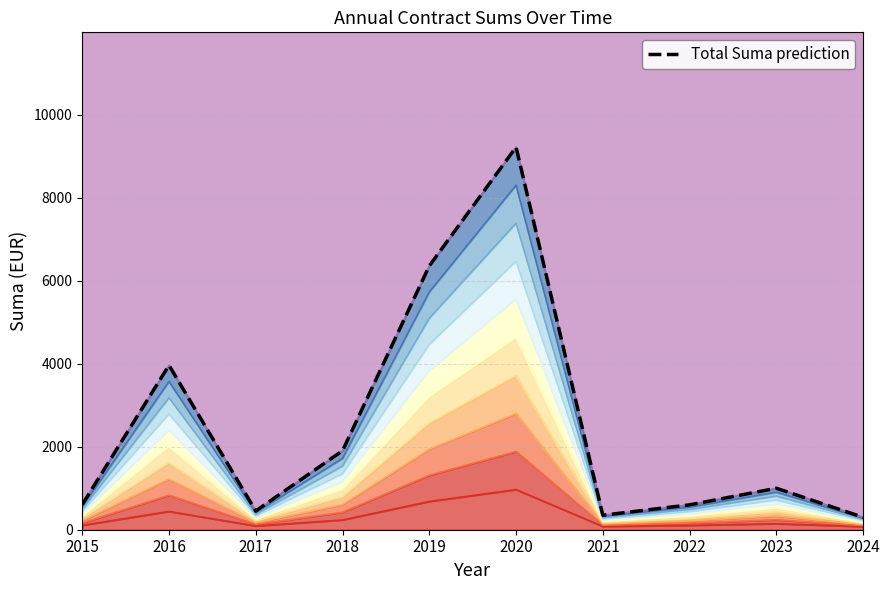

What is the smallest value displayed?

300.0